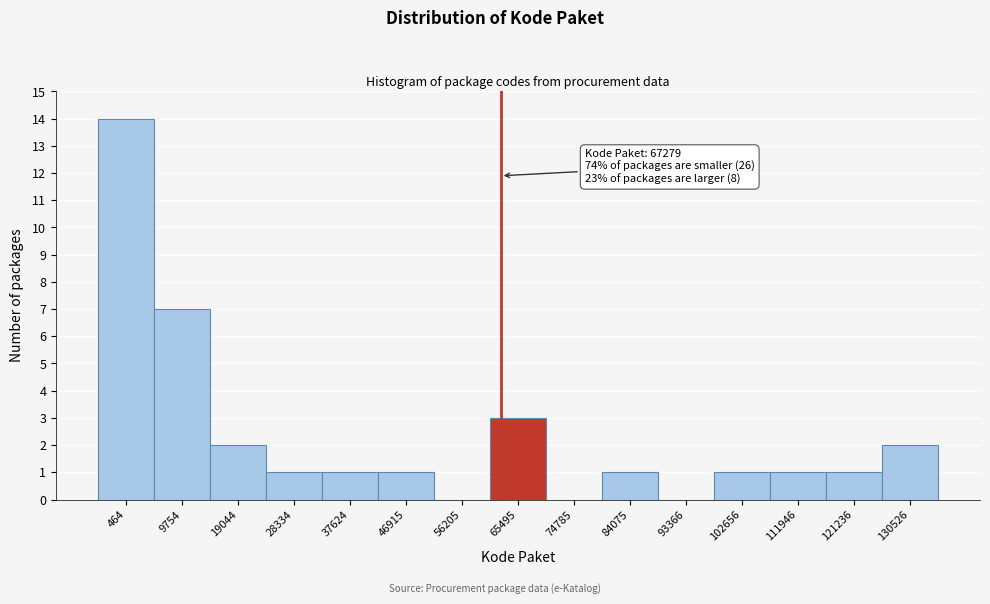

Reading left to right, list all the values displayed in this chart.

464=14	9754=7	19044=2	28334=1	37624=1	46915=1	56205=0	65495=3	74785=0	84075=1	93366=0	102656=1	111946=1	121236=1	130526=2